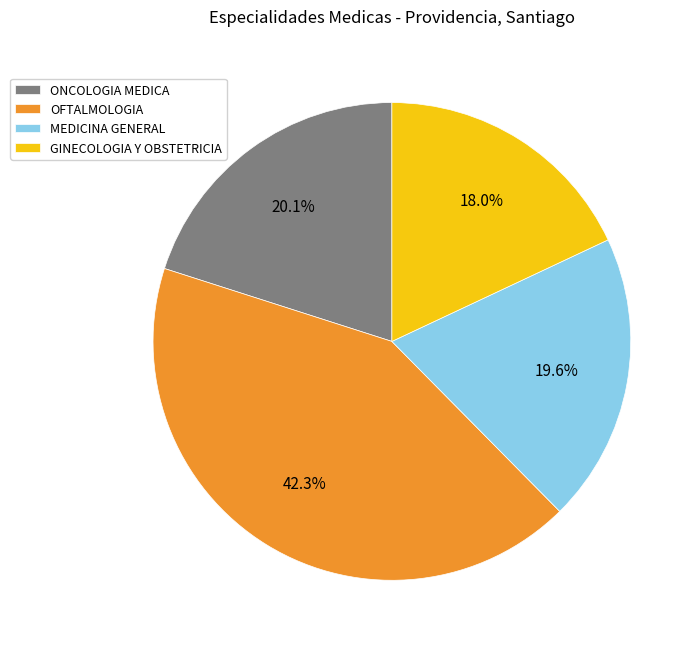

How many slices are in this pie chart?

4